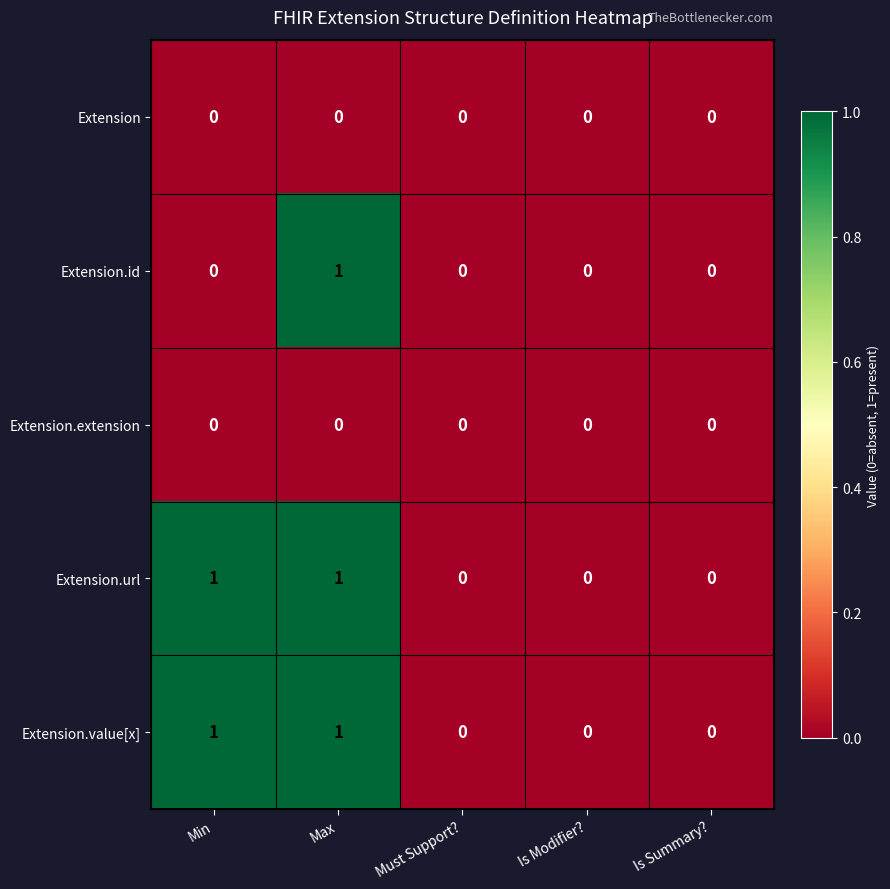

Count the number of categories in the chart.

5